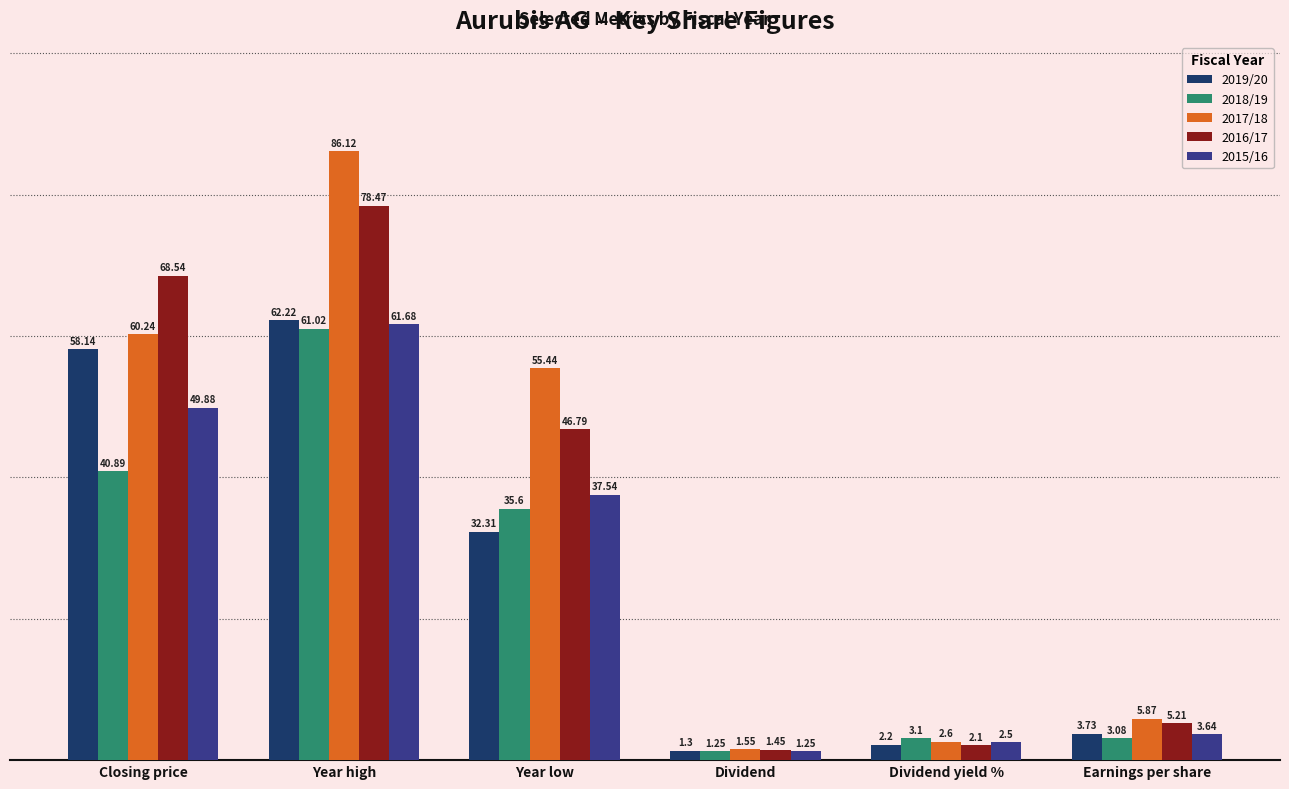

List the series in order of their peak value, lowest first.

2018/19, 2015/16, 2019/20, 2016/17, 2017/18